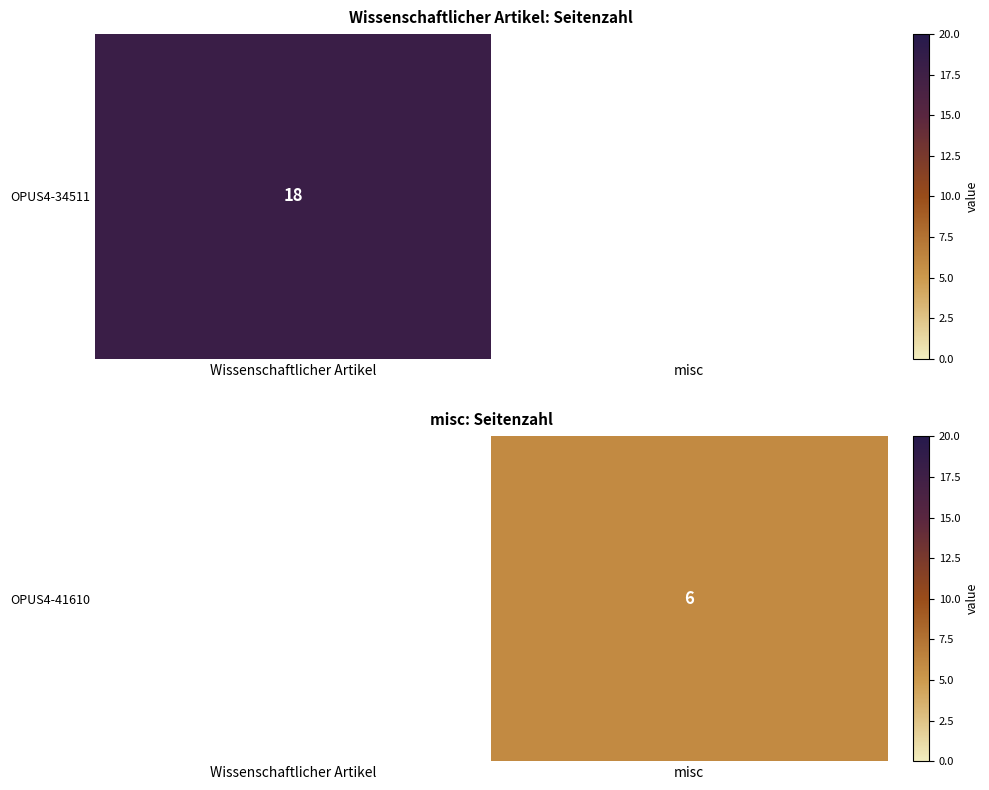

List the labels in order of value, largest first.

Wissenschaftlicher Artikel, misc